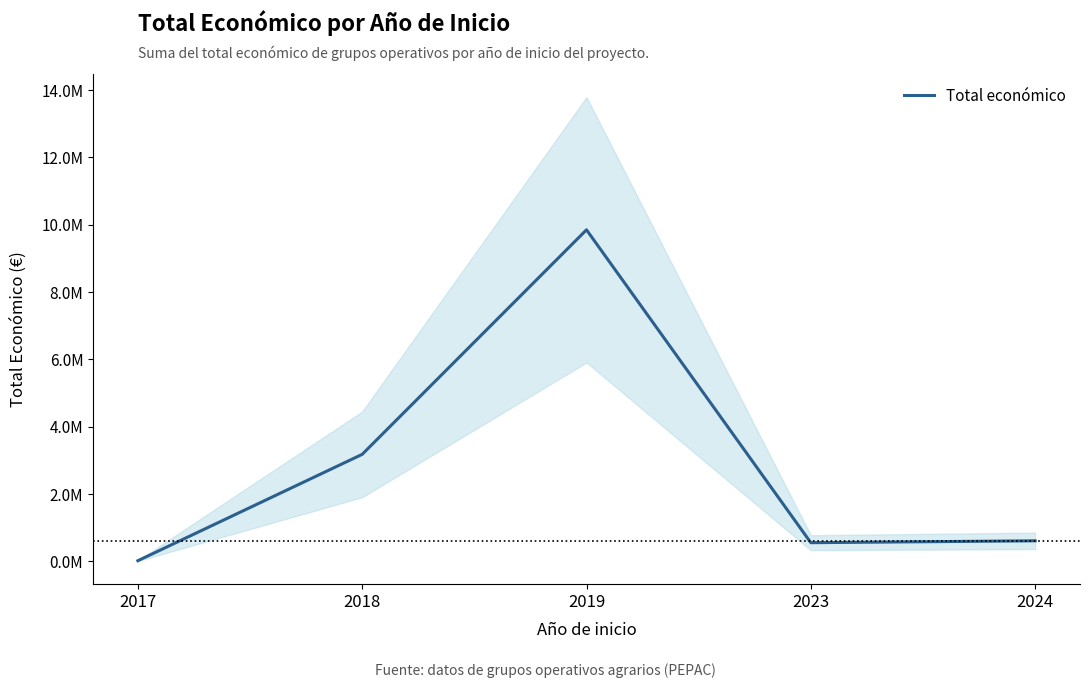

The value at 2024 is 610889. True or false?

True